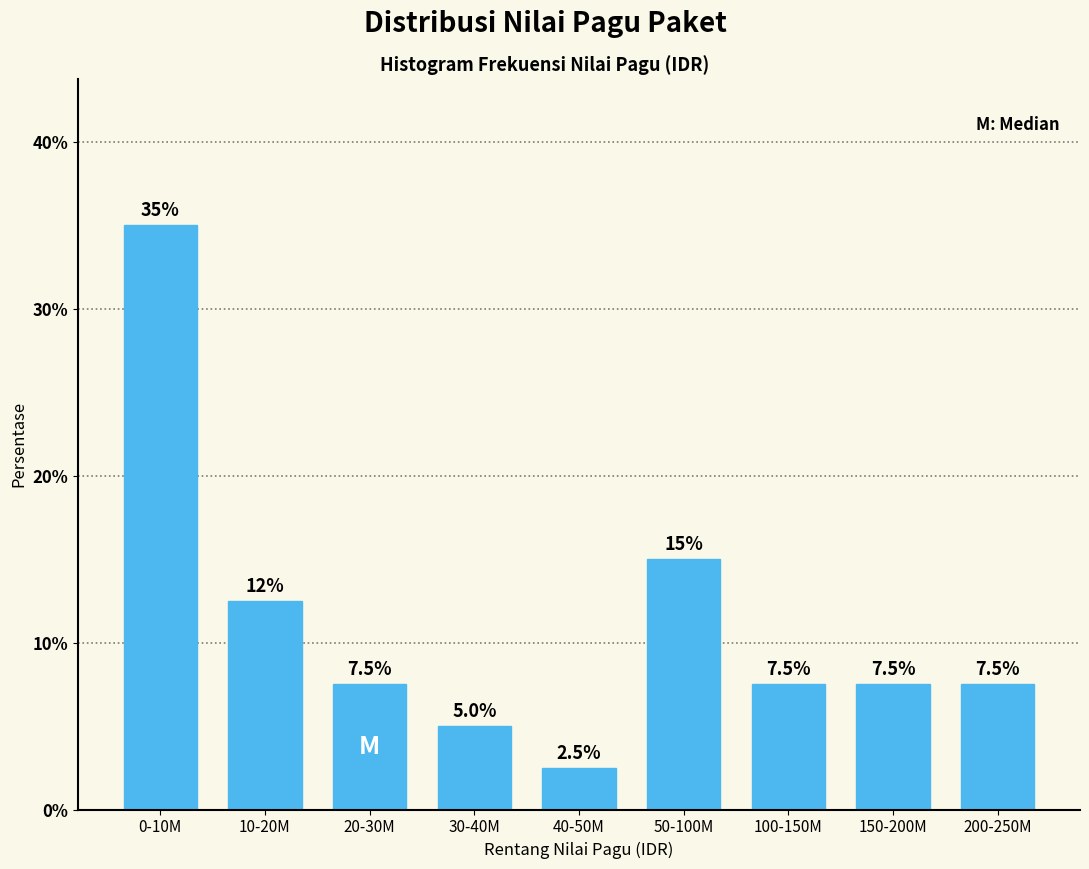

Reading left to right, list all the values displayed in this chart.

35.0	12.5	7.5	5.0	2.5	15.0	7.5	7.5	7.5